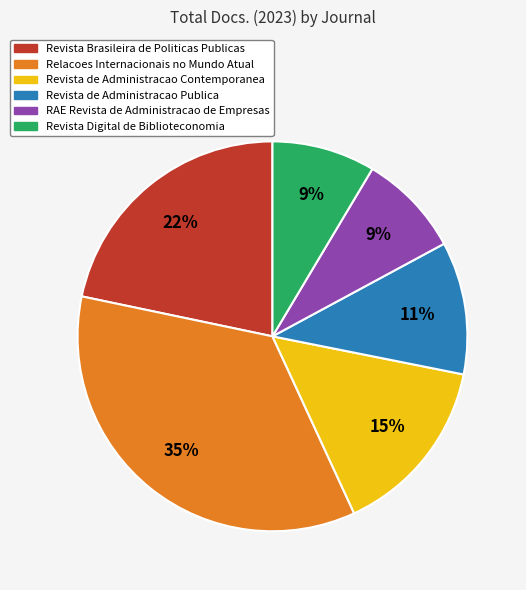

To the nearest percent, what percentage of the pie is Relacoes Internacionais no Mundo Atual?

35%